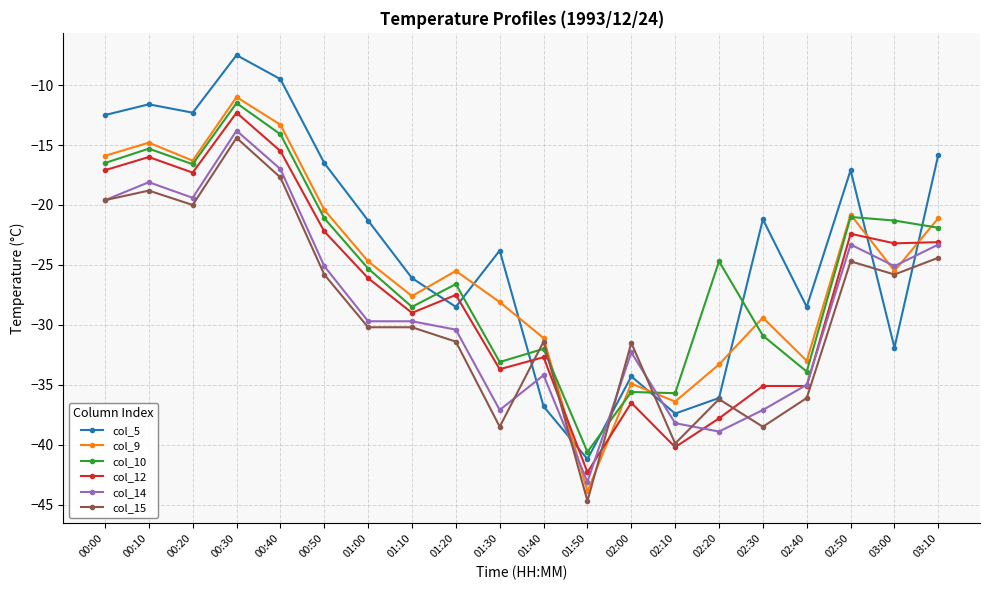

Which series ends up on top after the final intersection of col_9 and col_15?

col_9